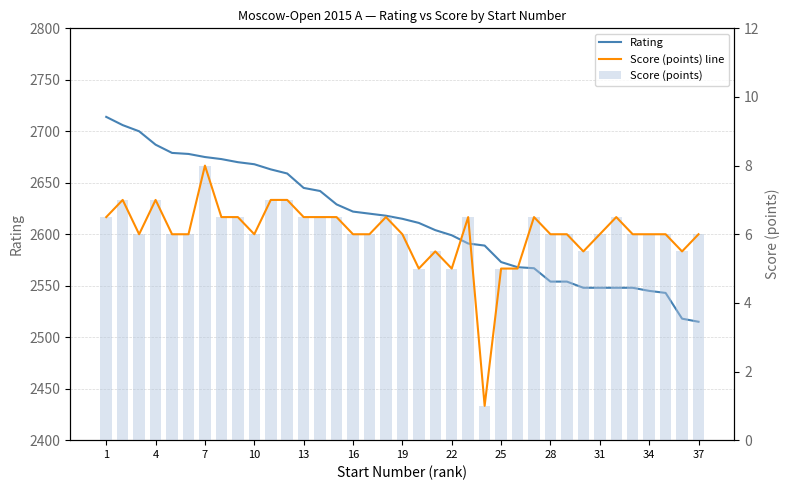

What is the average value of the Score (points) line series?

6.0